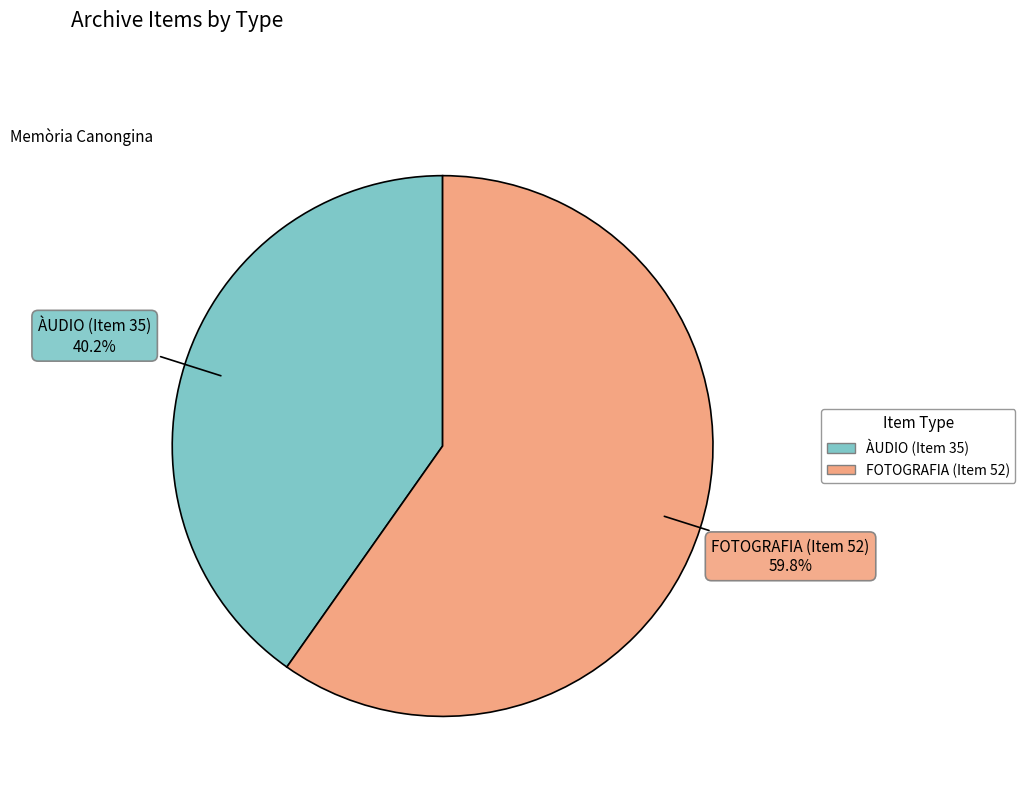

Which slice represents more than half of the pie?

FOTOGRAFIA (Item 52)